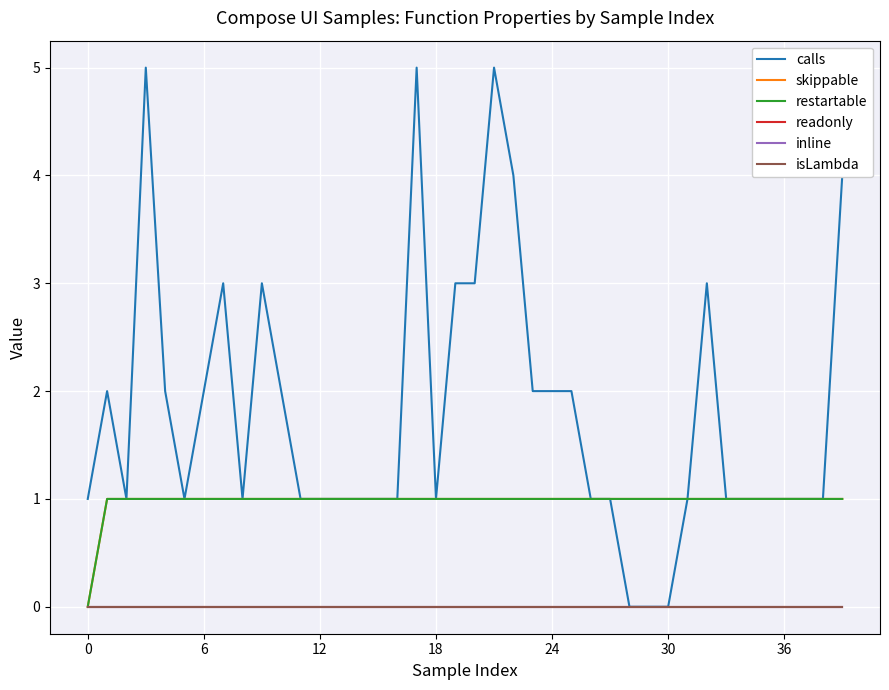

Is this an area chart (filled region under the line)?

No